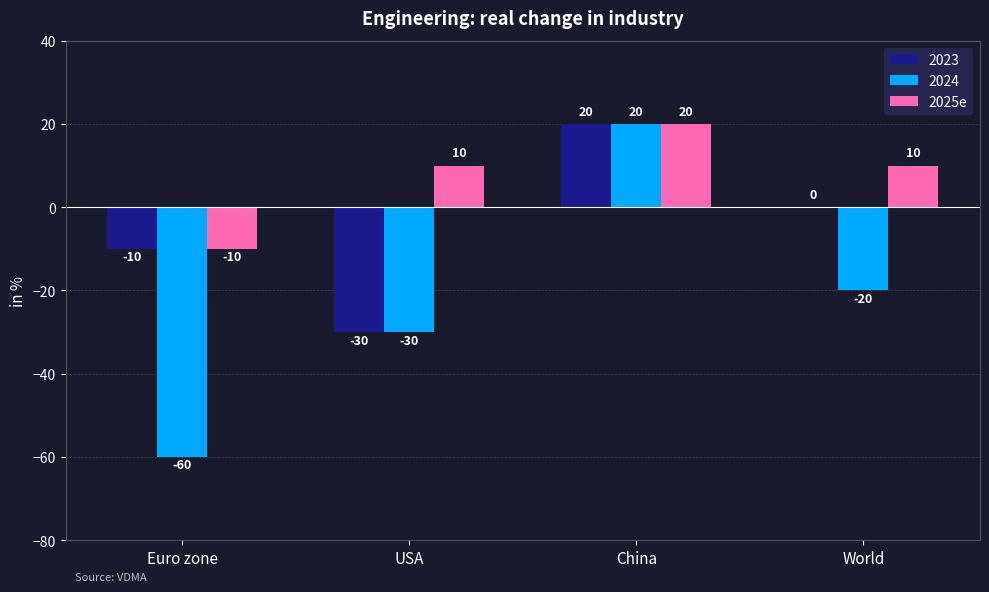

What is the highest value of the 2025e series?

20